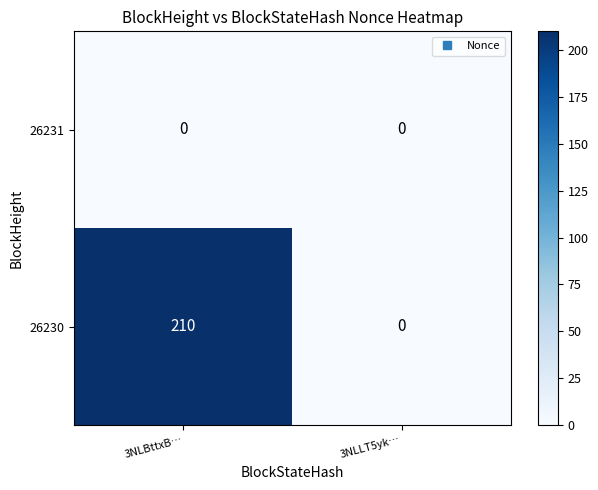

True or false: 26231 has a value of 0 at 3NLBttxB….

True